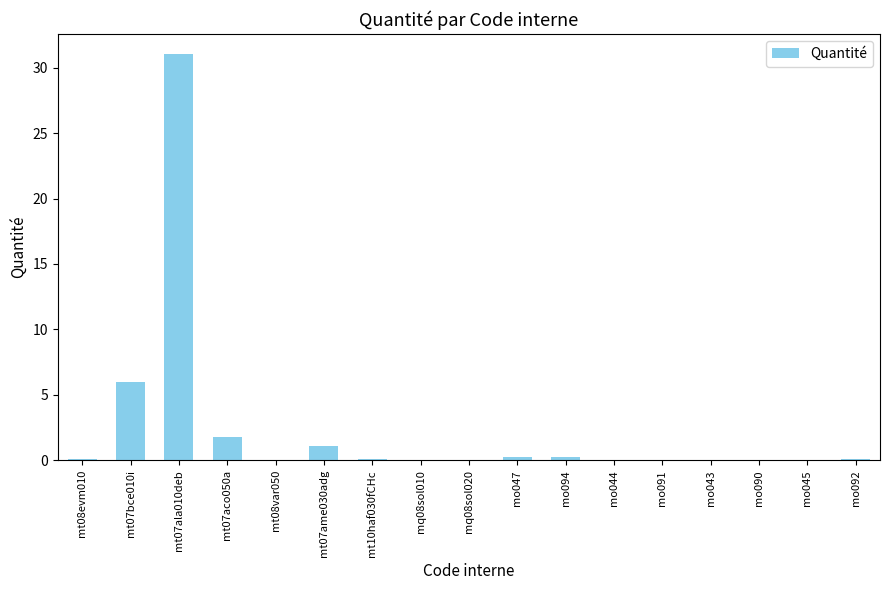

Which category has the highest value across all series?

mt07ala010deb